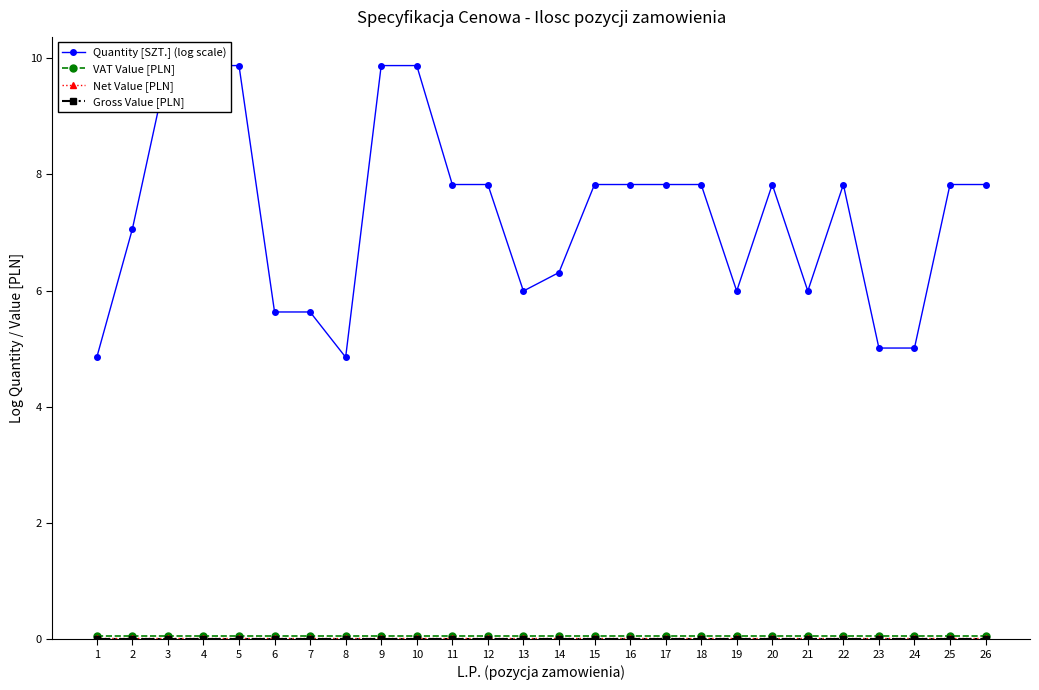

True or false: Quantity [SZT.] (log scale) has more than 0 points higher than both neighbors.

True